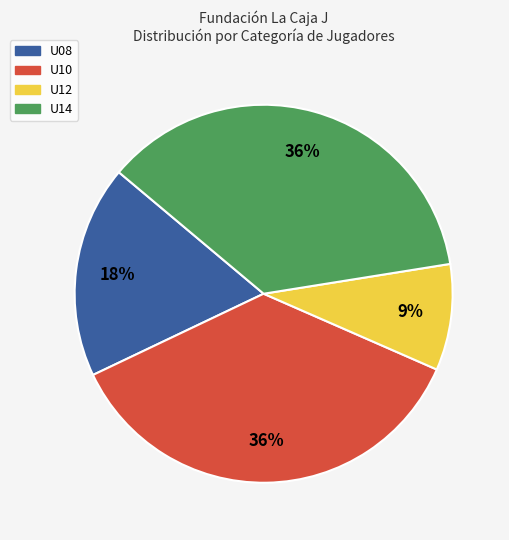

Which category has the smallest portion of the pie?

U12